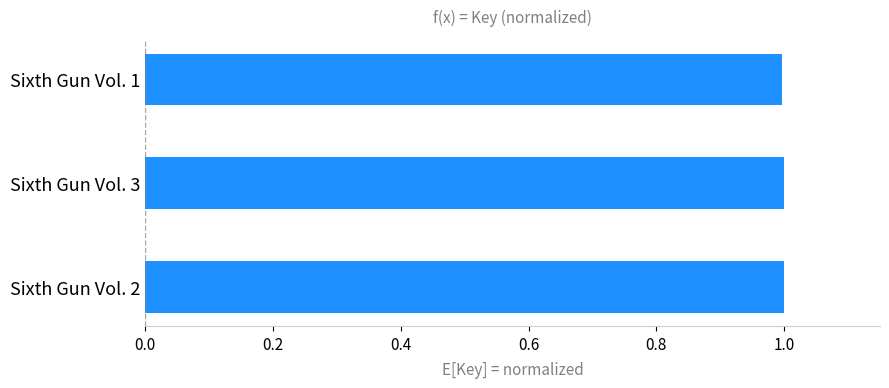

The value at Sixth Gun Vol. 3 is 1.0. True or false?

True